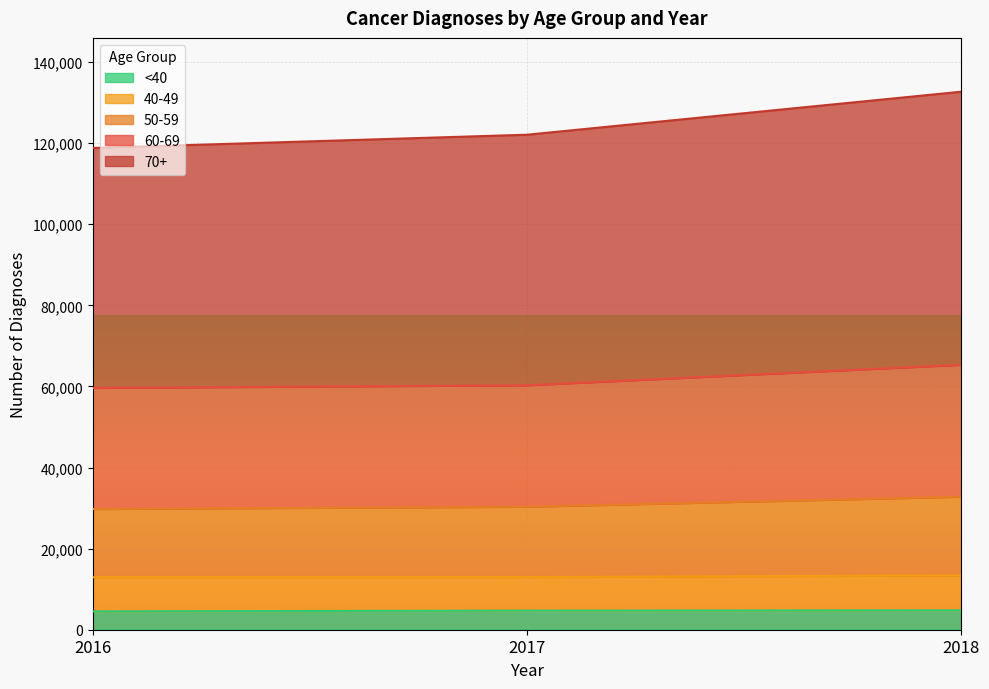

Between 2016 and 2017, which series saw the biggest shift?

70+